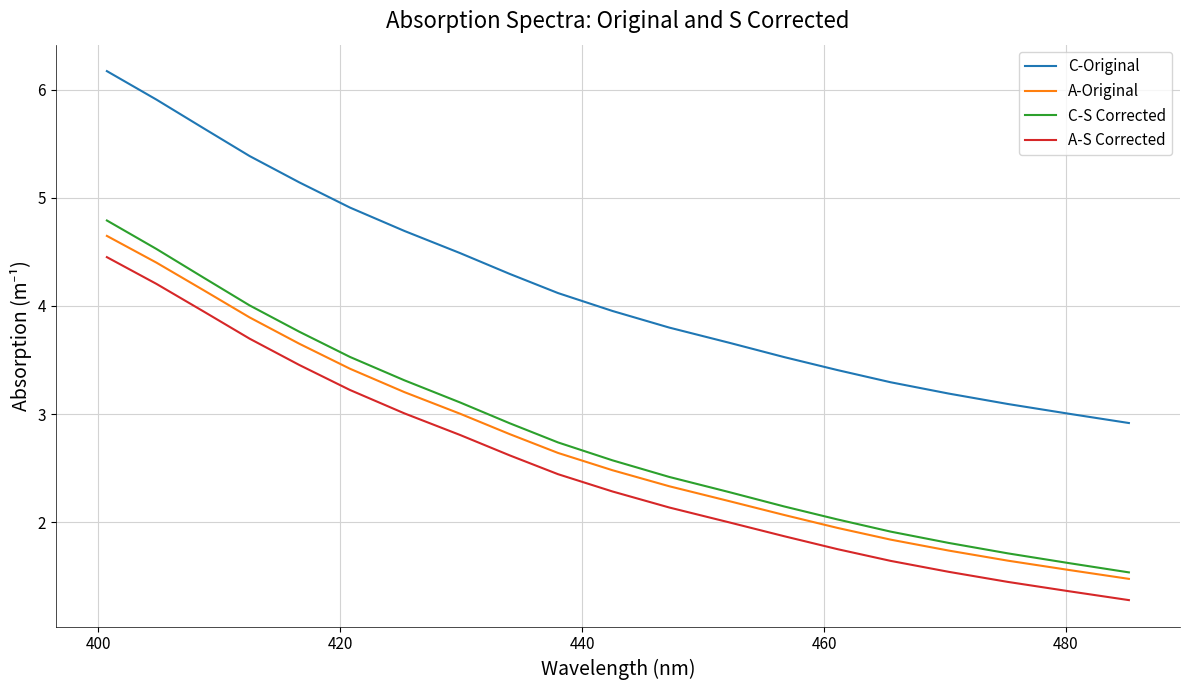

What is the highest value of the A-Original series?

4.6